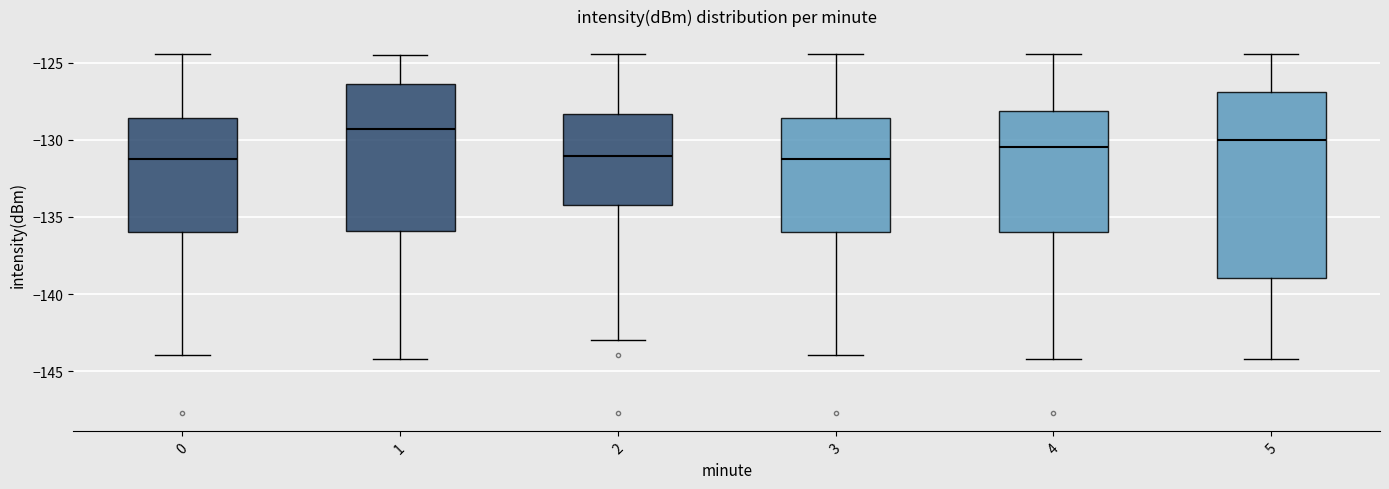

Reading left to right, read every box against the y-axis: the position of its median line, the range the box covers, and the ends of its whiskers. The values are not printed on the chart, so give them approximately, as read against the axis.

0: median -131.5, box -136.0 to -128.5, whiskers -144.0 to -124.5
1: median -129.5, box -136.0 to -126.5, whiskers -144.0 to -124.5
2: median -131.0, box -134.0 to -128.5, whiskers -143.0 to -124.5
3: median -131.5, box -136.0 to -128.5, whiskers -144.0 to -124.5
4: median -130.5, box -136.0 to -128.0, whiskers -144.0 to -124.5
5: median -130.0, box -139.0 to -127.0, whiskers -144.0 to -124.5